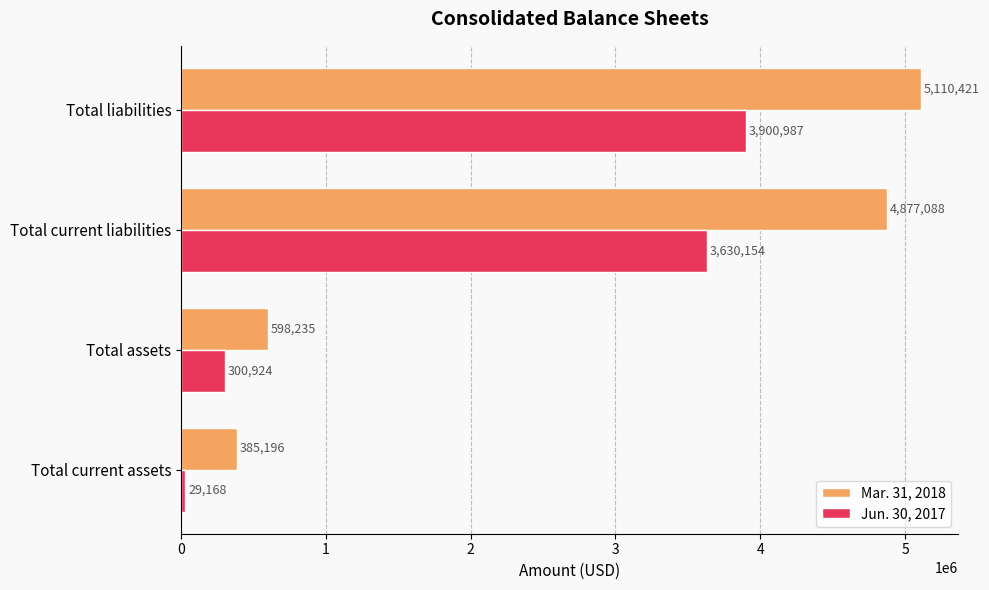

What is the spread (max minus min) of values at Total current assets?

356028